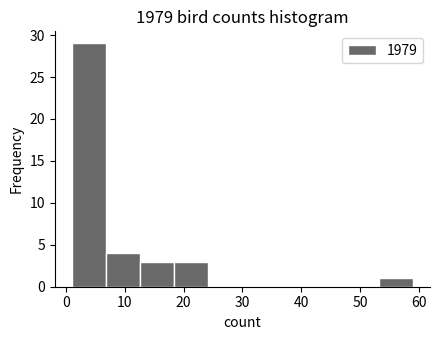

What is the height of the bar covering 12.6 to 18.4 on the x-axis? Neither the bar edges nor the heights are printed on the chart, so give them approximately, as read against the axes.

3